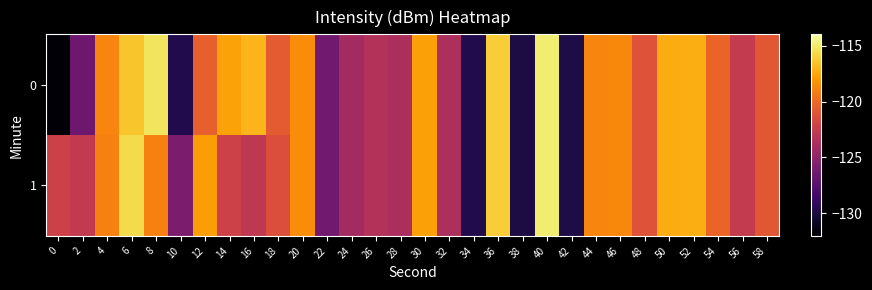

At how many categories does at least one series exceed -117?

4